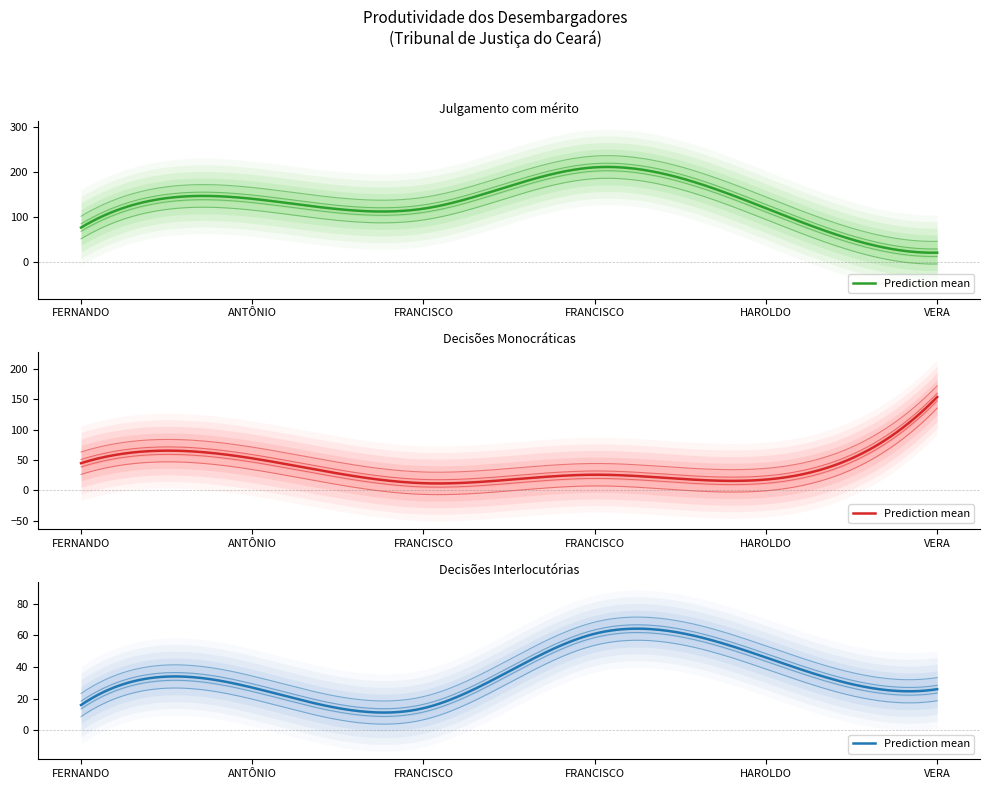

What value does the Decisões Monocráticas series have at ANTÔNIO ABELARDO BENEVIDES MORAES, to the nearest 10?

50